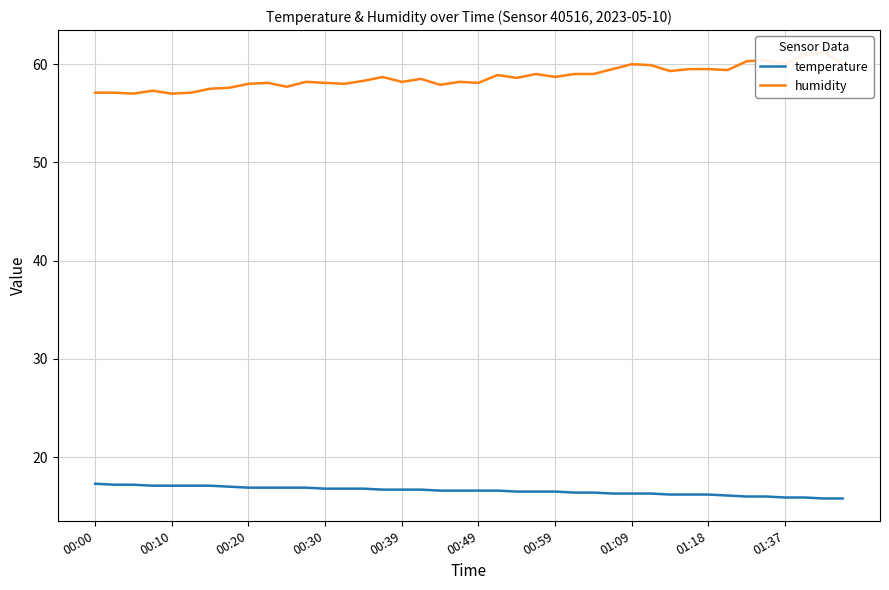

True or false: temperature has more than 1 interior local peaks.

False